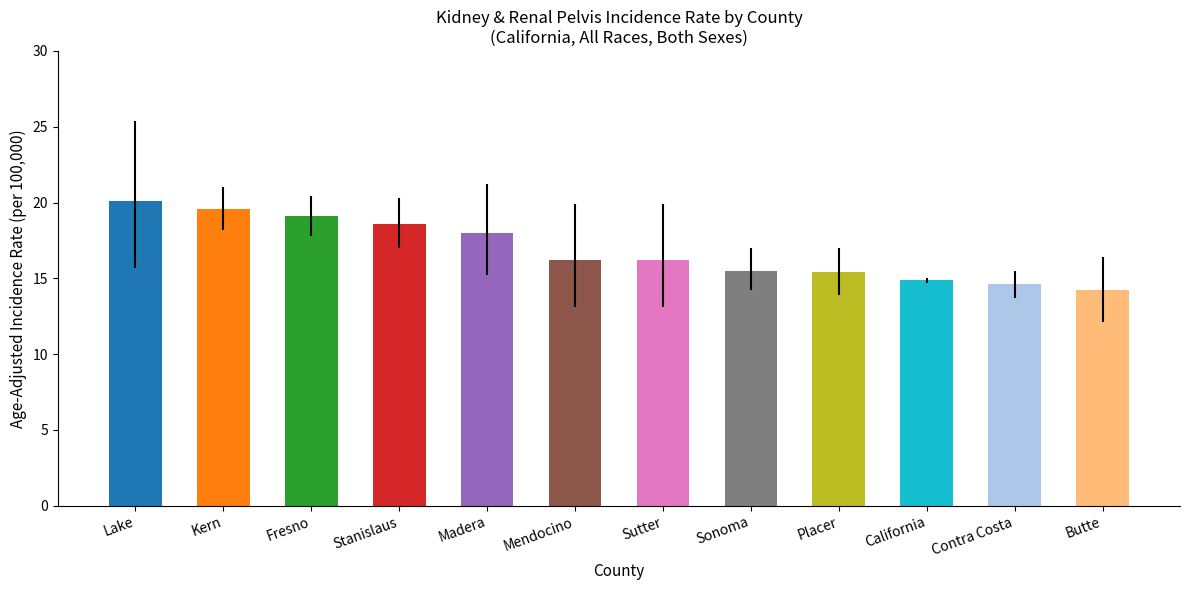

What value does the data have at Contra Costa?

14.6